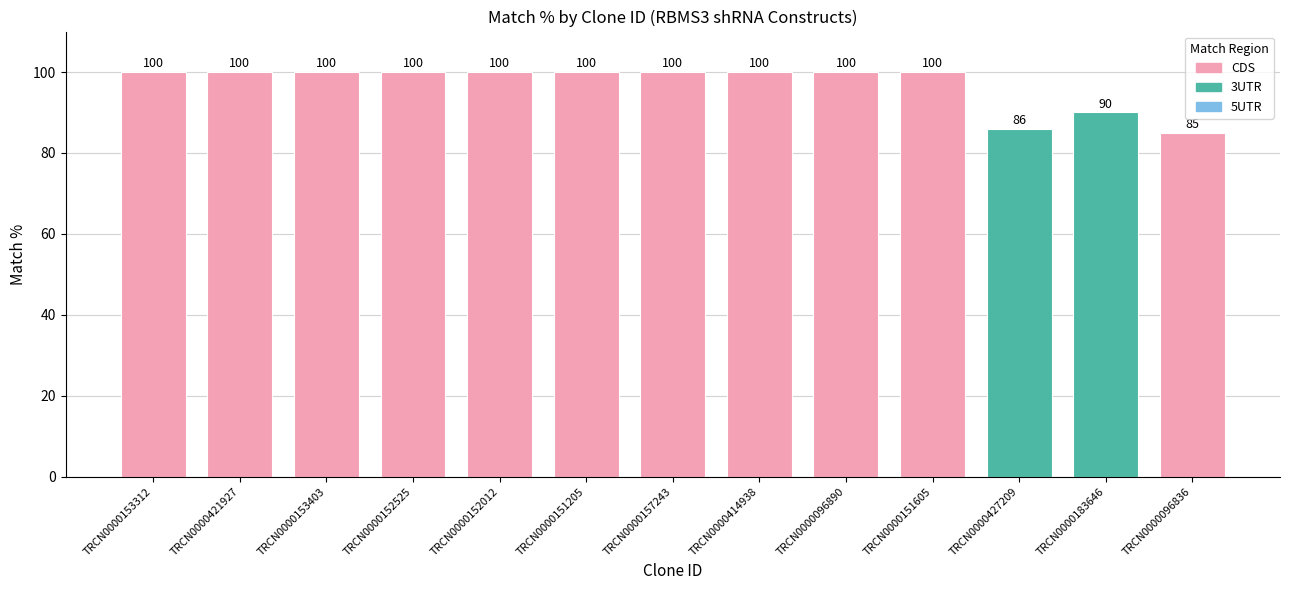

How many bars are there in total?

13